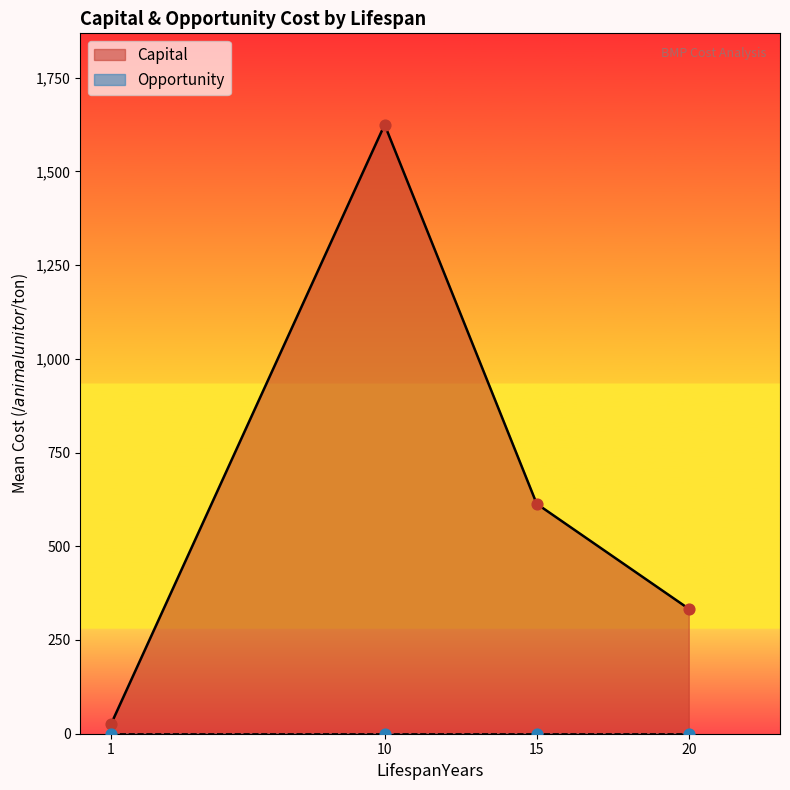

Which series has the largest total across all categories?

Capital